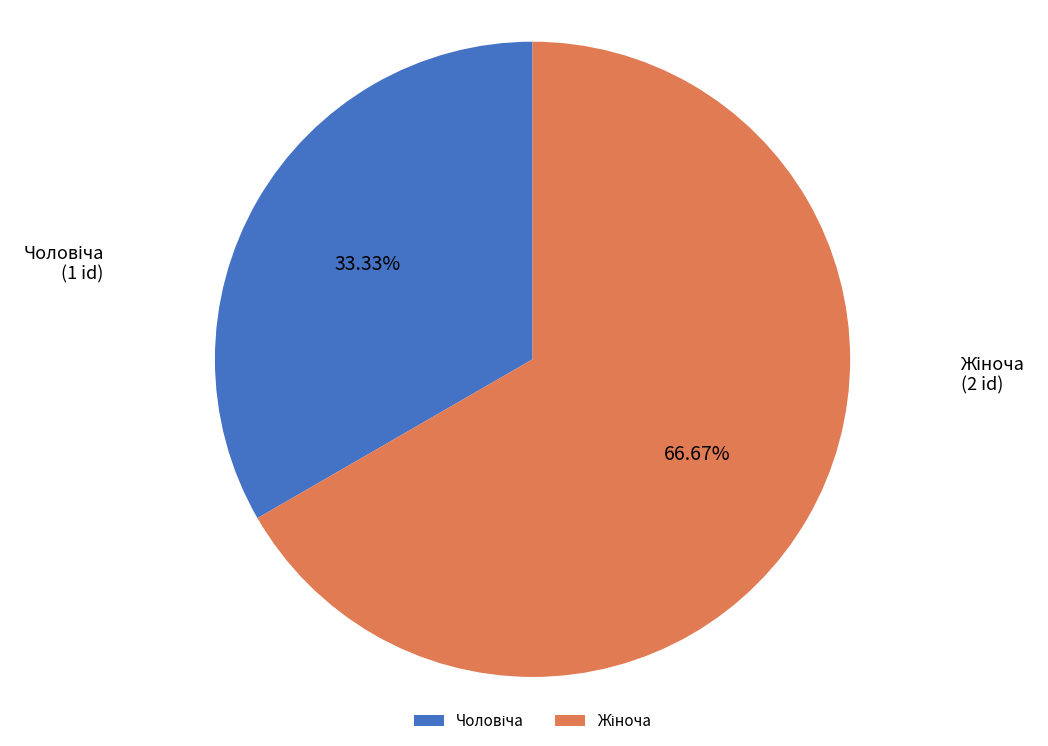

Does any single category account for the majority?

Yes